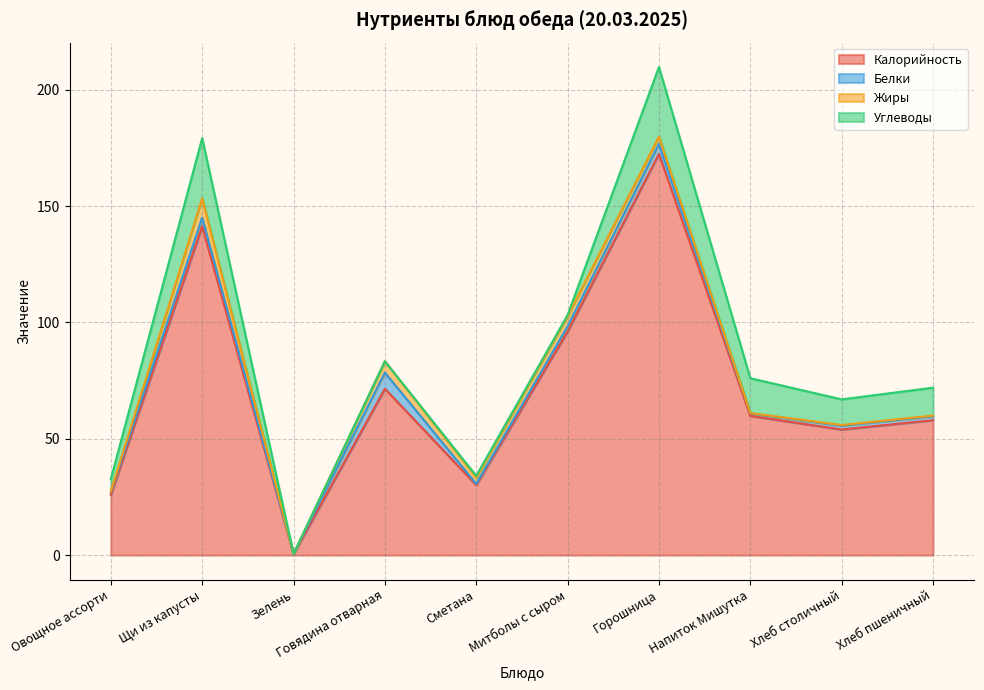

Which series has the largest total across all categories?

Калорийность